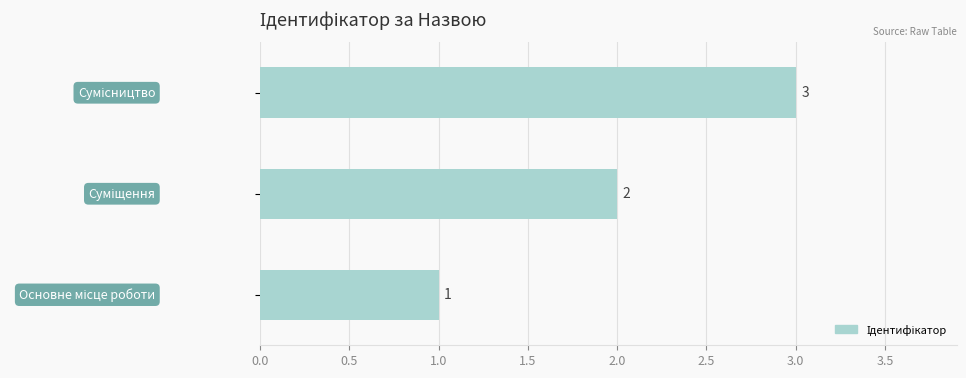

What is the sum of all values?

6